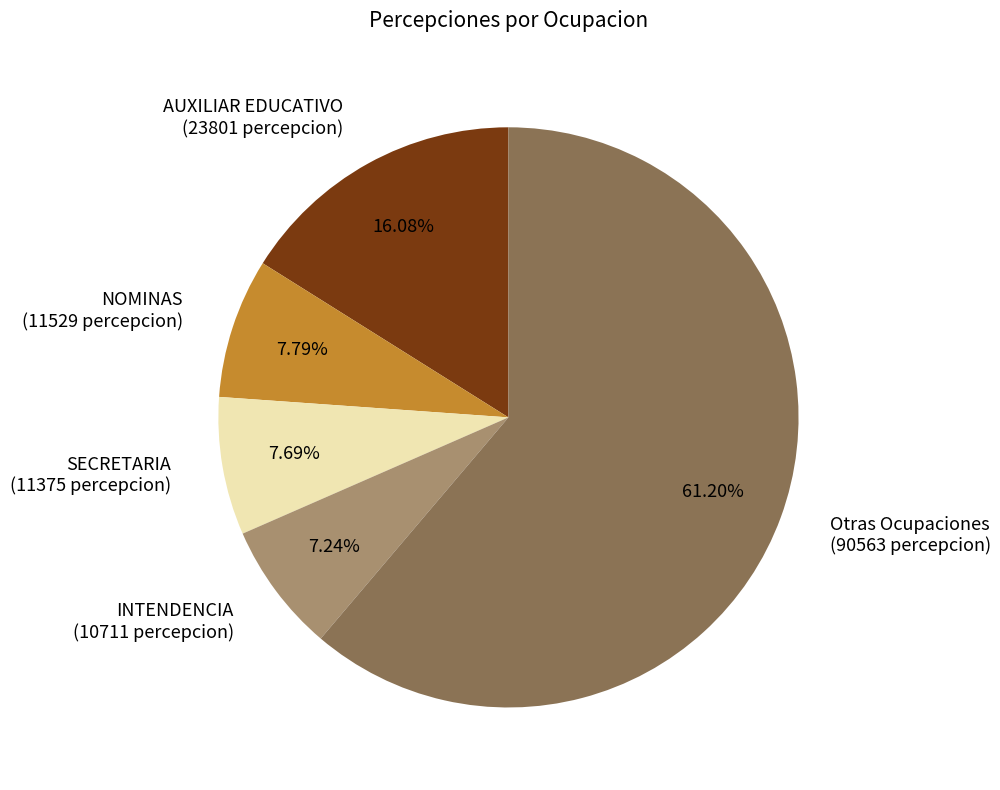

Does any single category account for the majority?

Yes